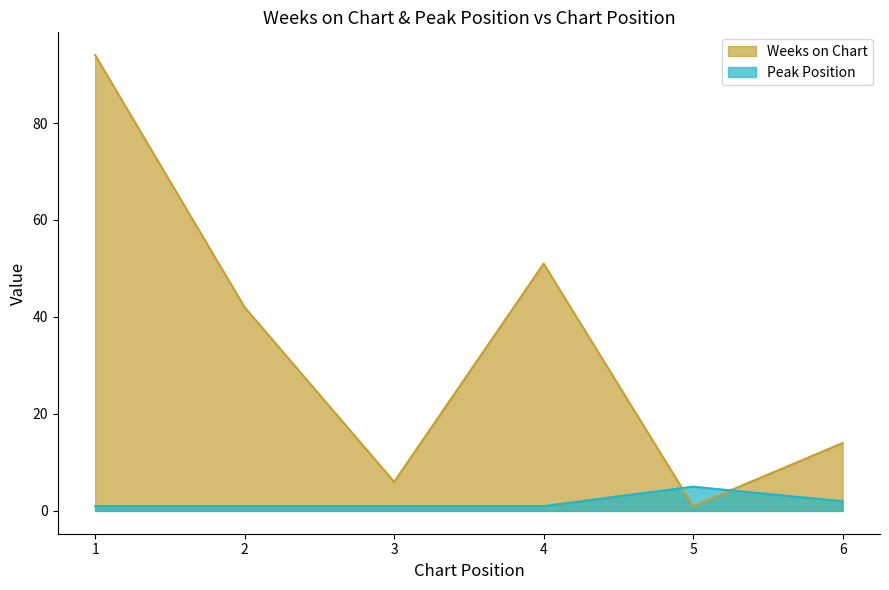

Does the chart have visible grid lines?

No